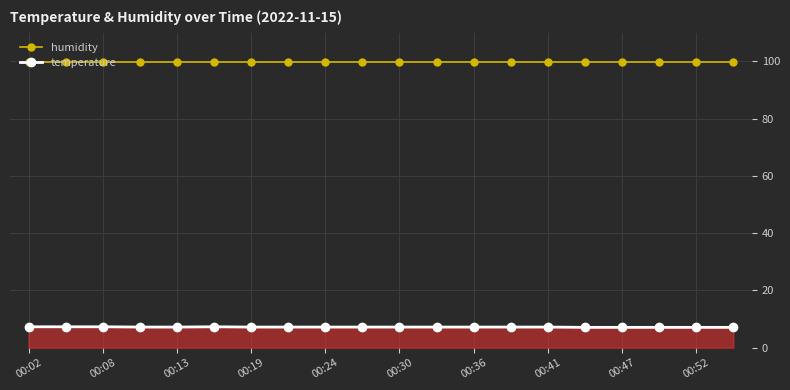

List the series in order of their overall mean, lowest first.

temperature, humidity